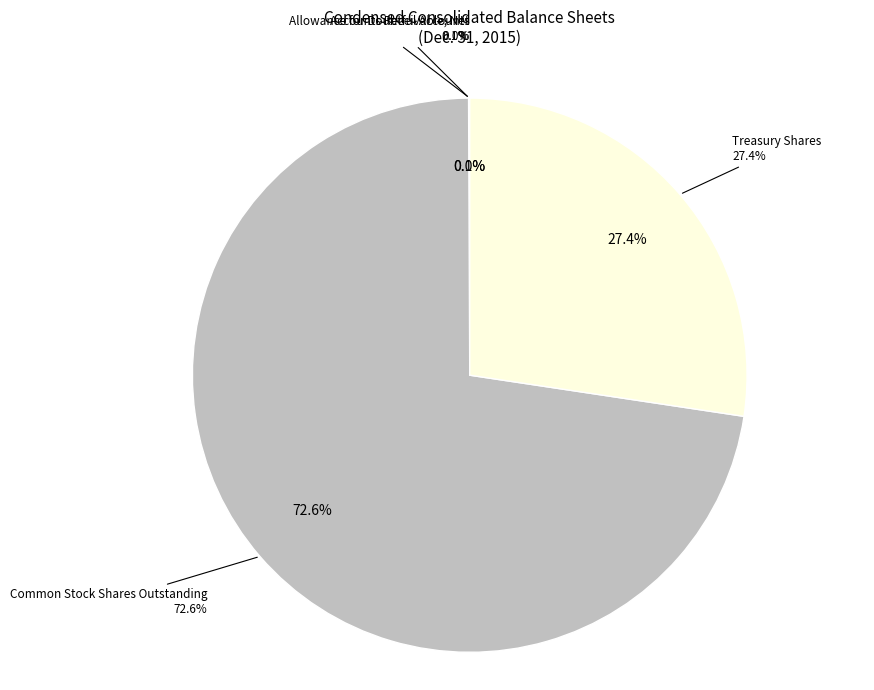

Rank the categories by value from lowest to highest.

Allowance for Doubtful Accounts, Accounts Receivable, Net, Treasury Shares, Common Stock Shares Outstanding